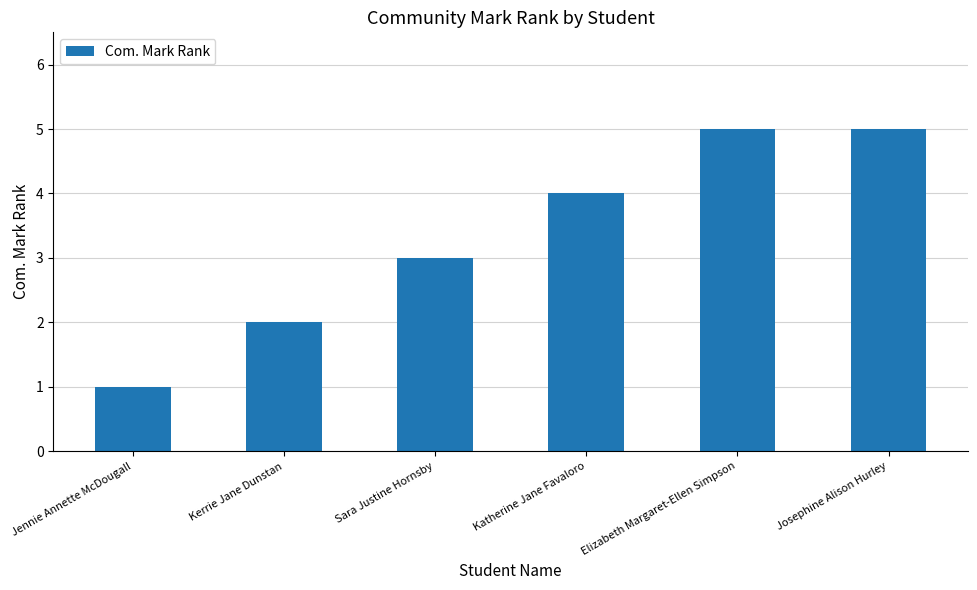

The chart shows a value of 5 at Elizabeth Margaret-Ellen Simpson. True or false?

True